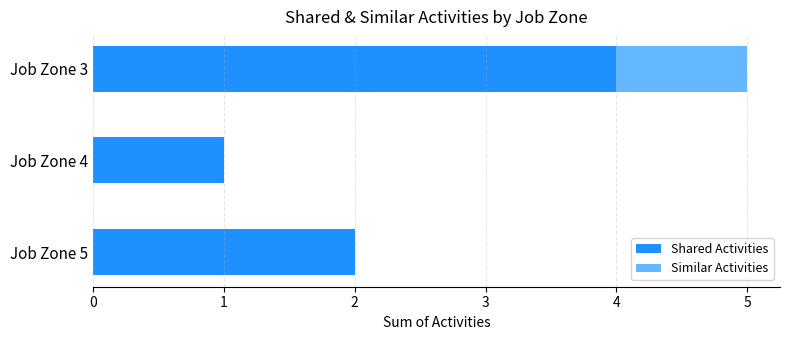

Is it true that Shared Activities equals 3 at Job Zone 5?

False